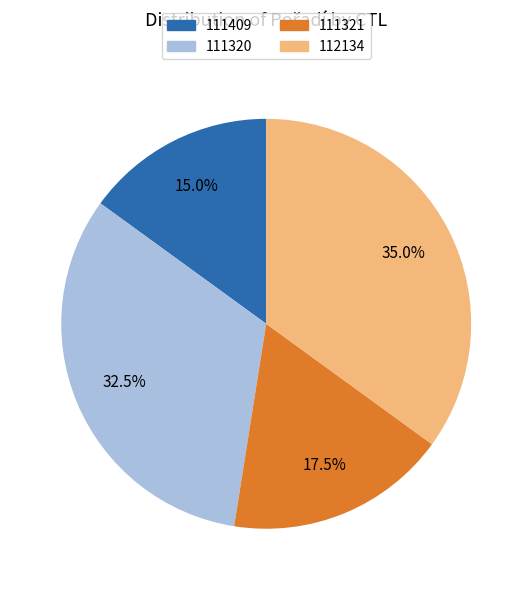

How much of the chart is everything except 111320?

67.5%